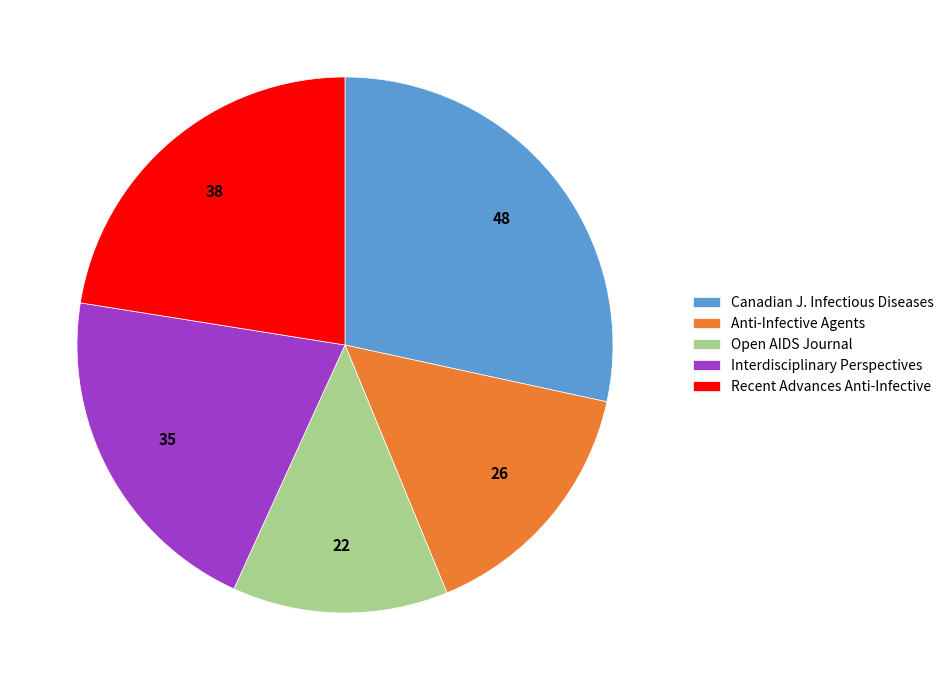

True or false: Open AIDS Journal accounts for 13% of the total.

True